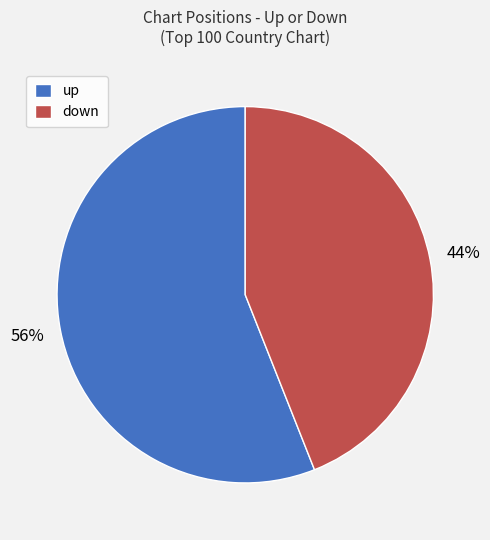

Which category accounts for the majority?

up